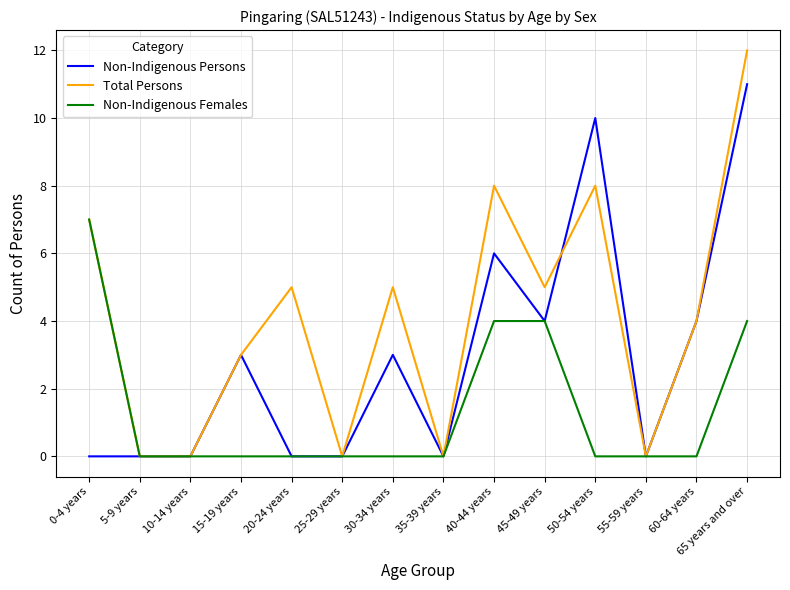

Which label corresponds to the largest value in the chart?

65 years and over